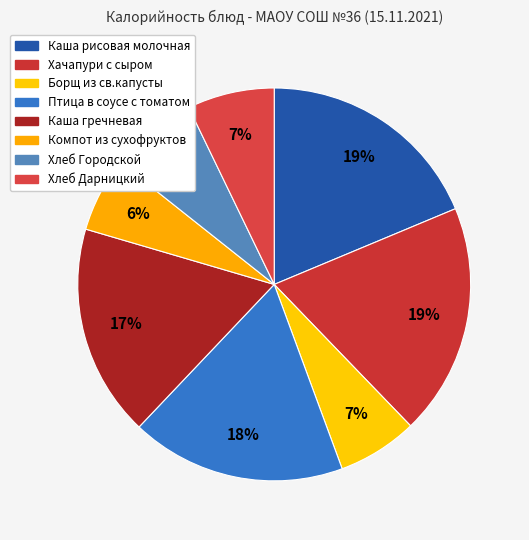

How many segments does this pie chart have?

8